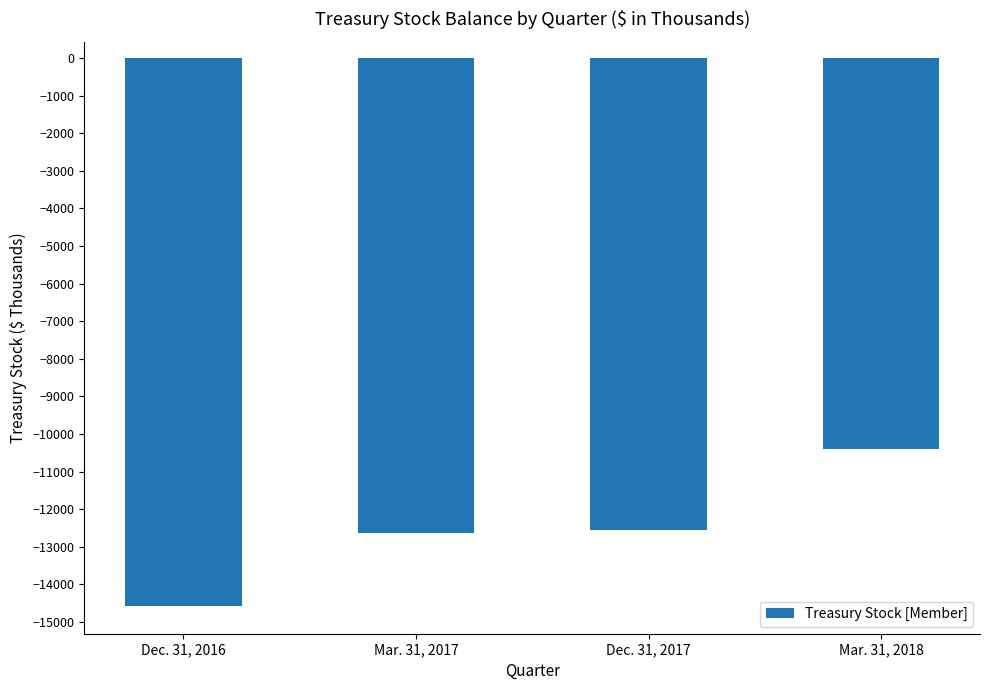

At which label does the data first exceed -12555?

Mar. 31, 2018